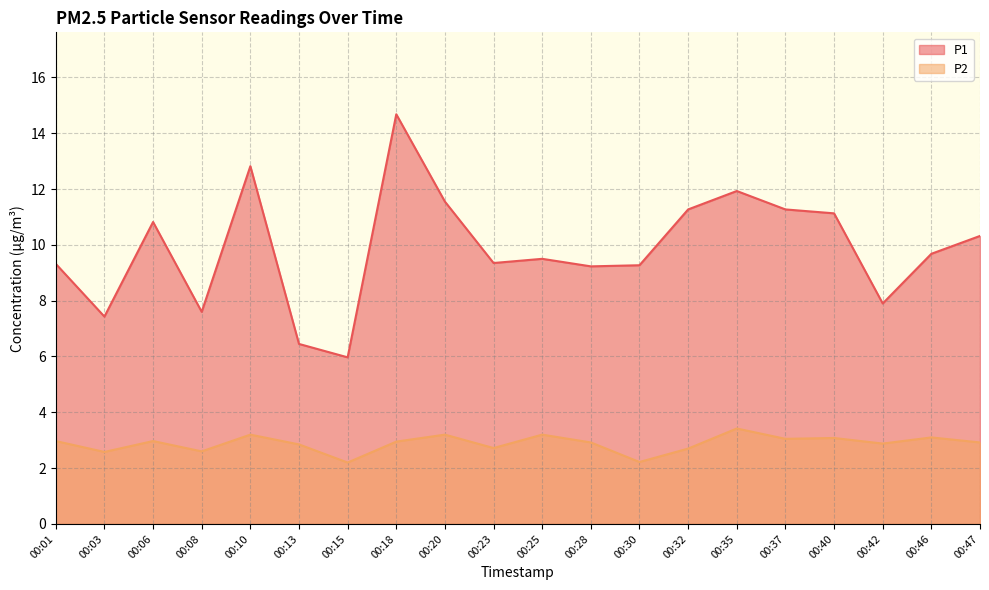

List the labels in order of P1 value, largest first.

00:18, 00:10, 00:35, 00:20, 00:32, 00:37, 00:40, 00:06, 00:47, 00:46, 00:25, 00:23, 00:01, 00:30, 00:28, 00:42, 00:08, 00:03, 00:13, 00:15